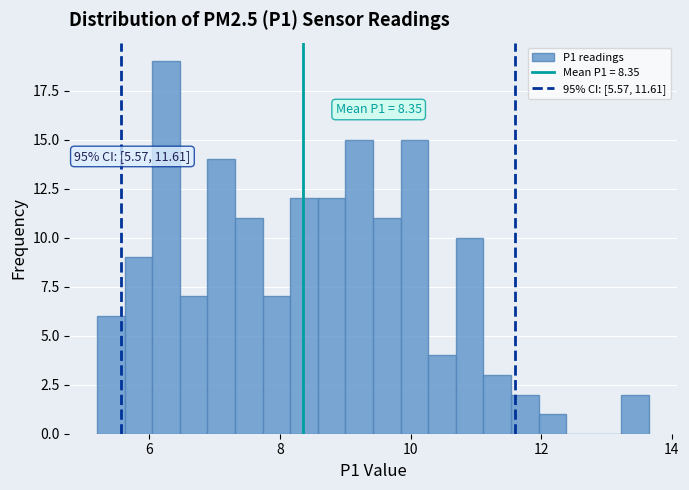

Around what value on the x-axis is the tallest bar? Give the approximate position of its centre, as read against the axis.

6.2